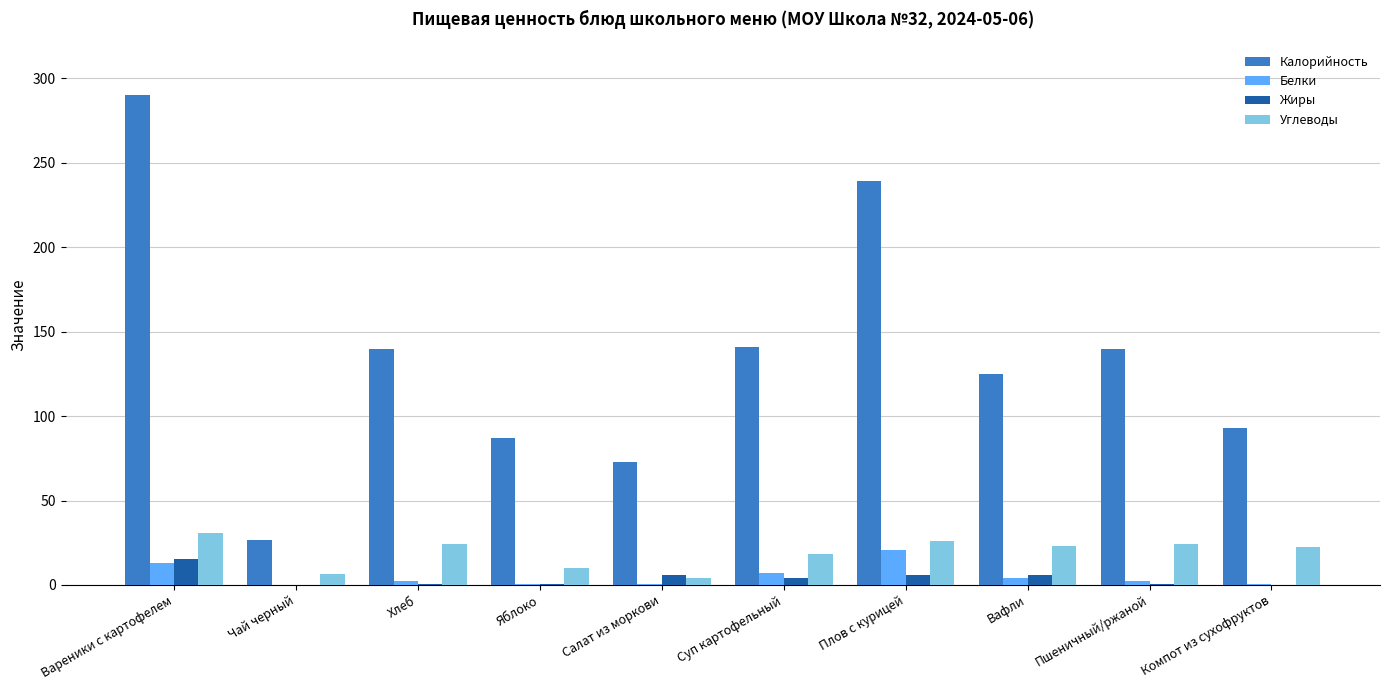

Which series changed the most between Суп картофельный and Вафли?

Калорийность